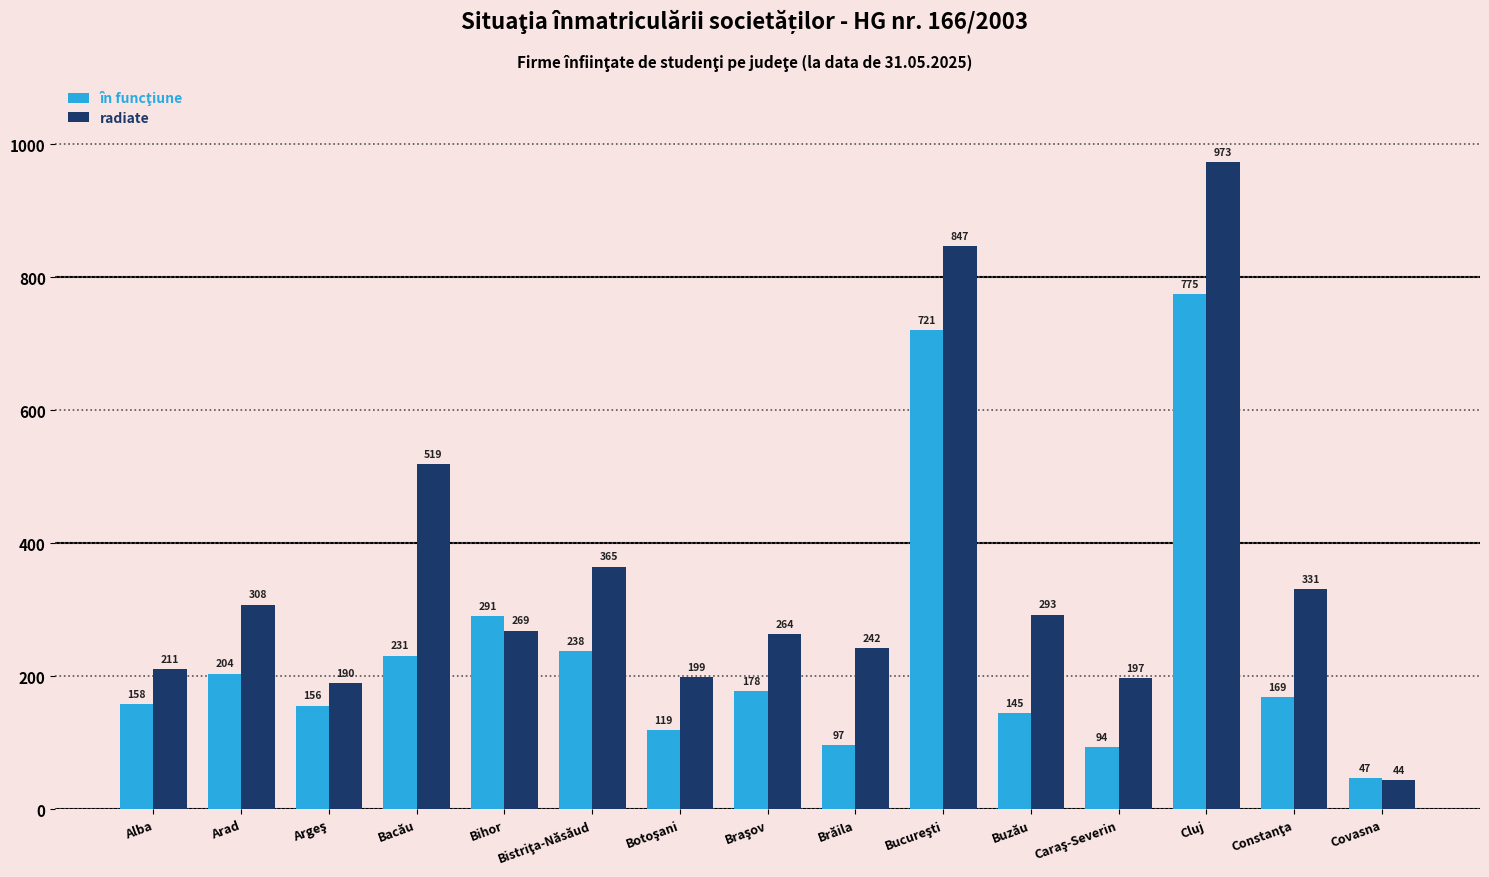

Is it true that radiate equals 973 at Cluj?

True